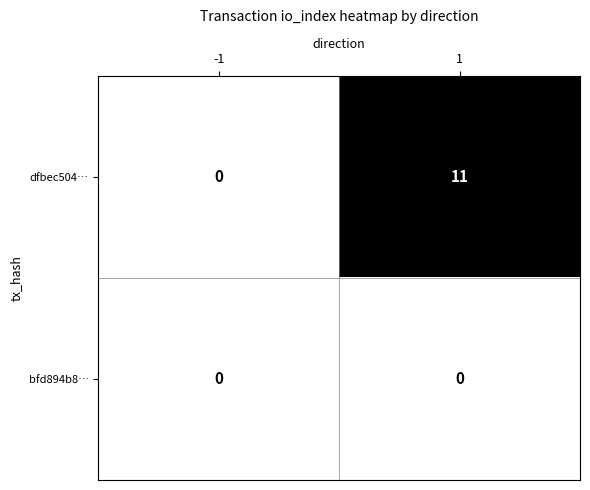

Reading right to left, transcribe all the data shown in this chart.

dfbec504…: 11	0
bfd894b8…: 0	0